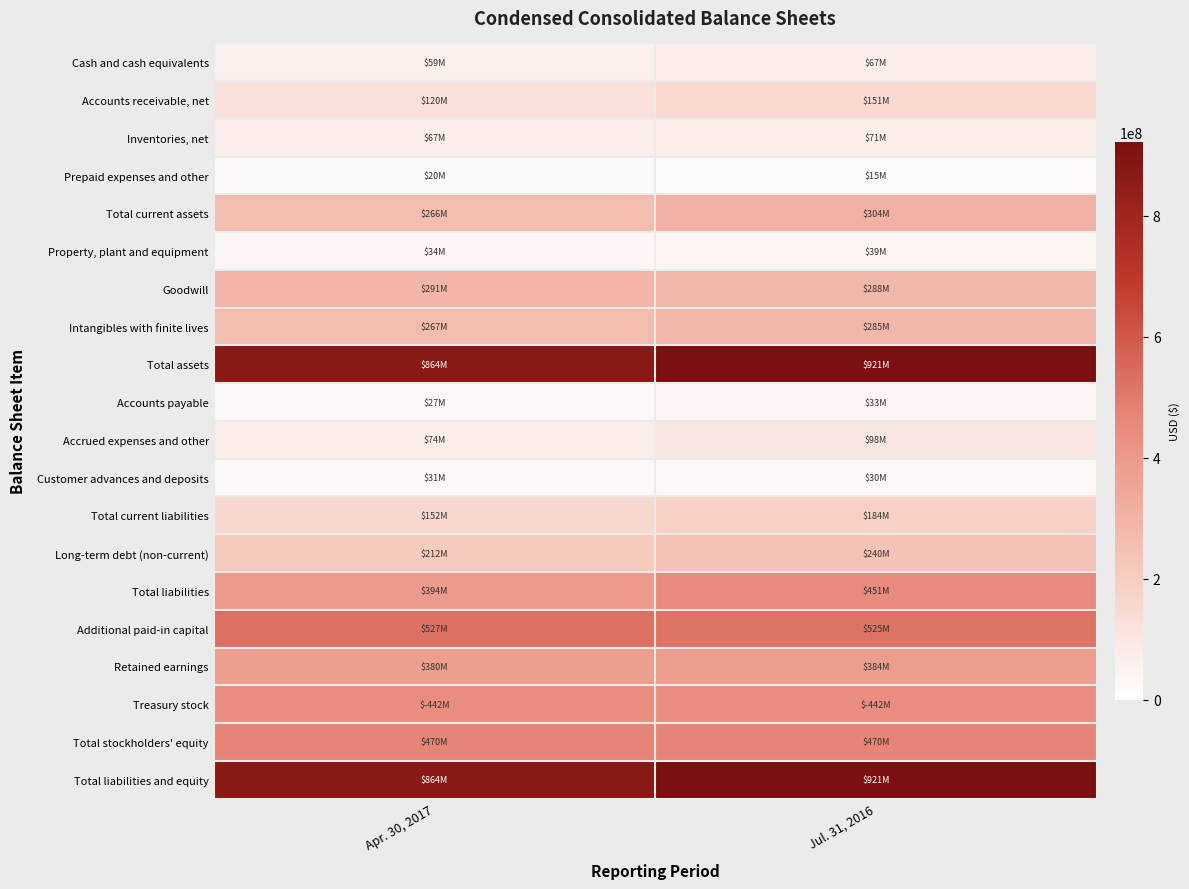

Rank the series at Apr. 30, 2017 from highest to lowest value.

Total assets, Total liabilities and equity, Additional paid-in capital, Total stockholders' equity, Treasury stock, Total liabilities, Retained earnings, Goodwill, Intangibles with finite lives, Total current assets, Long-term debt (non-current), Total current liabilities, Accounts receivable, net, Accrued expenses and other, Inventories, net, Cash and cash equivalents, Property, plant and equipment, Customer advances and deposits, Accounts payable, Prepaid expenses and other